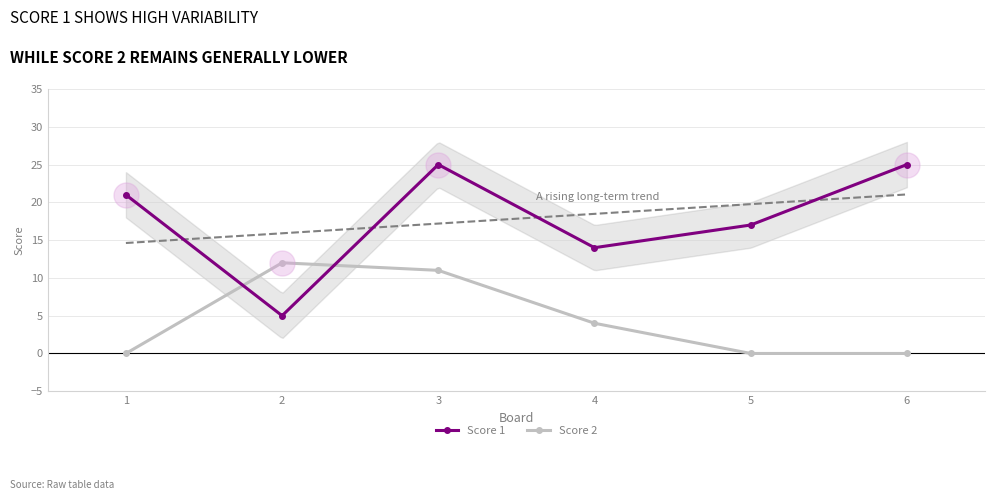

Which series has the largest range (max minus min)?

Score 1